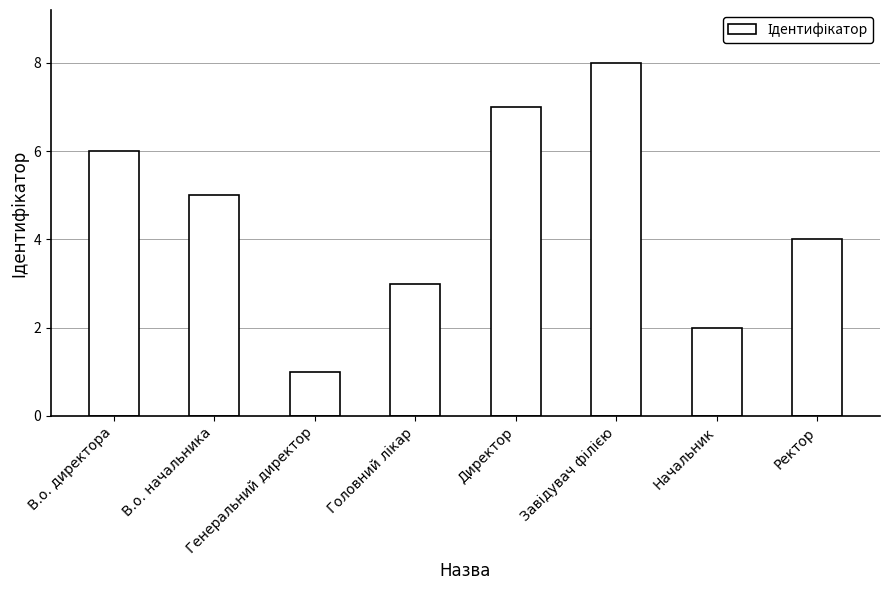

Is it true that the value at Начальник is 2?

True